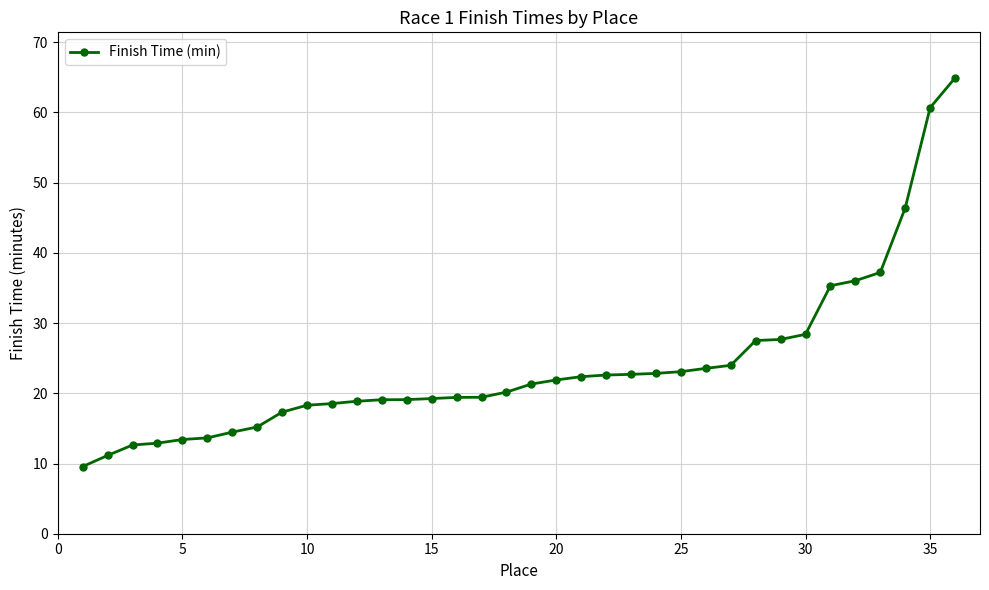

What is the sum of all values?

860.9